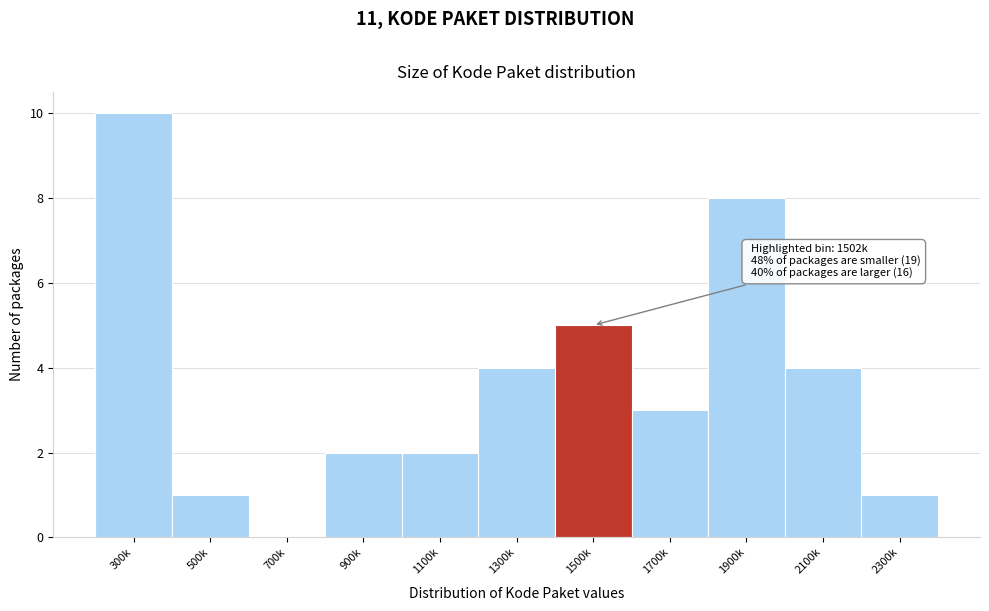

Reading left to right, extract all data points from this chart.

300k=10	500k=1	700k=0	900k=2	1100k=2	1300k=4	1500k=5	1700k=3	1900k=8	2100k=4	2300k=1